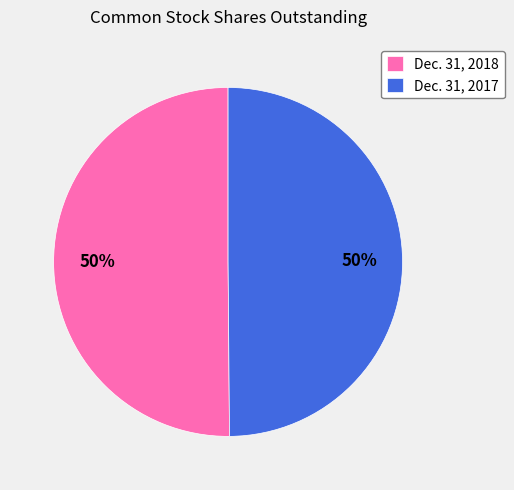

Is the sum of Dec. 31, 2017 and Dec. 31, 2018 greater than half?

Yes